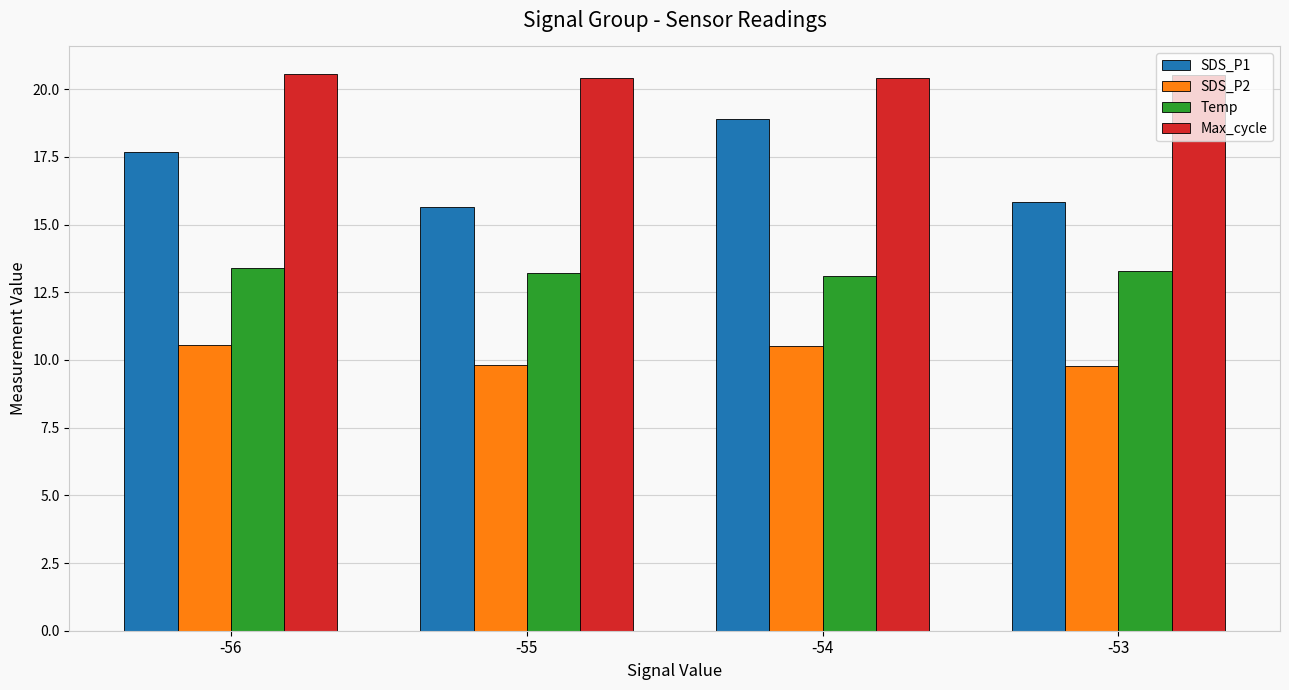

What is the sum of the SDS_P1 values at -56 and -53?

33.5